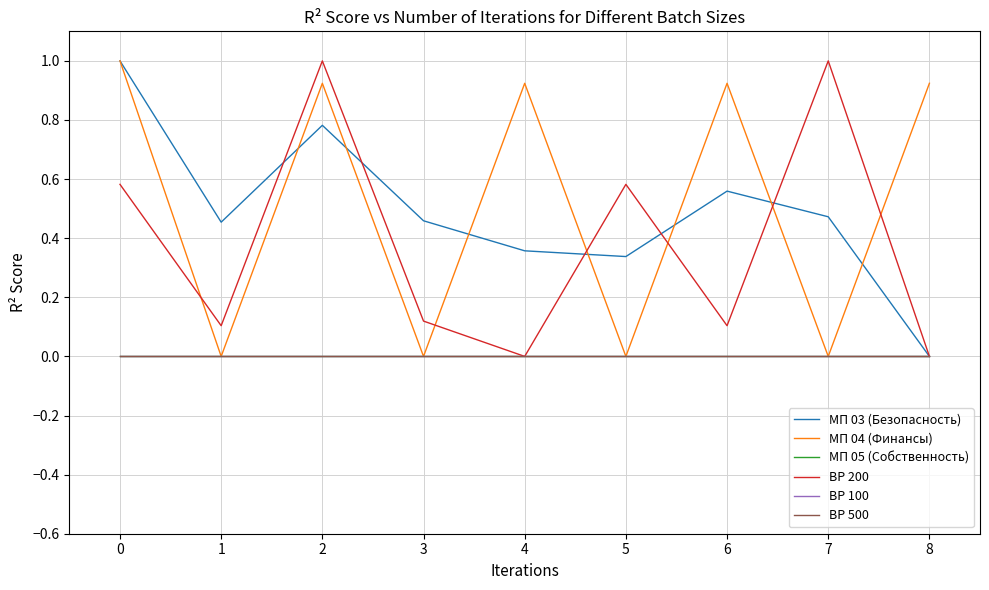

Is it true that МП 04 (Финансы) equals 0.4 at 1?

False